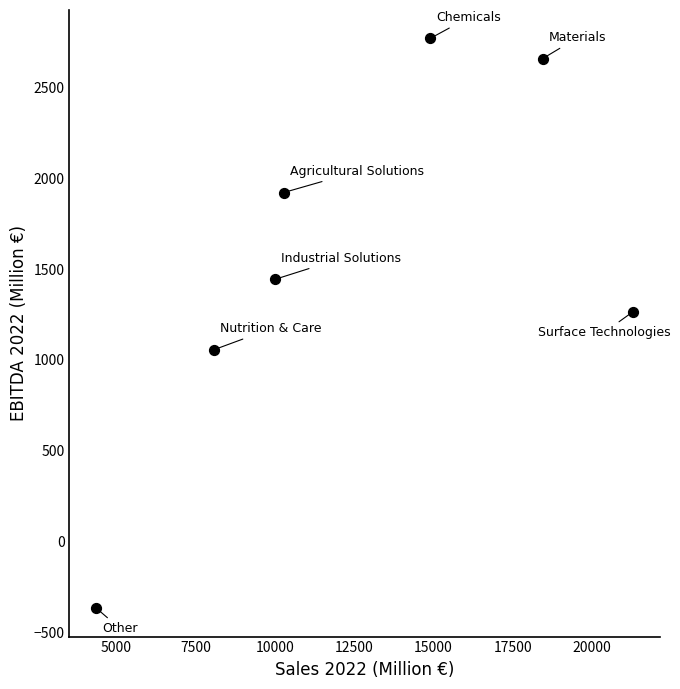

What is the range of Y values (max minus min)?

3139